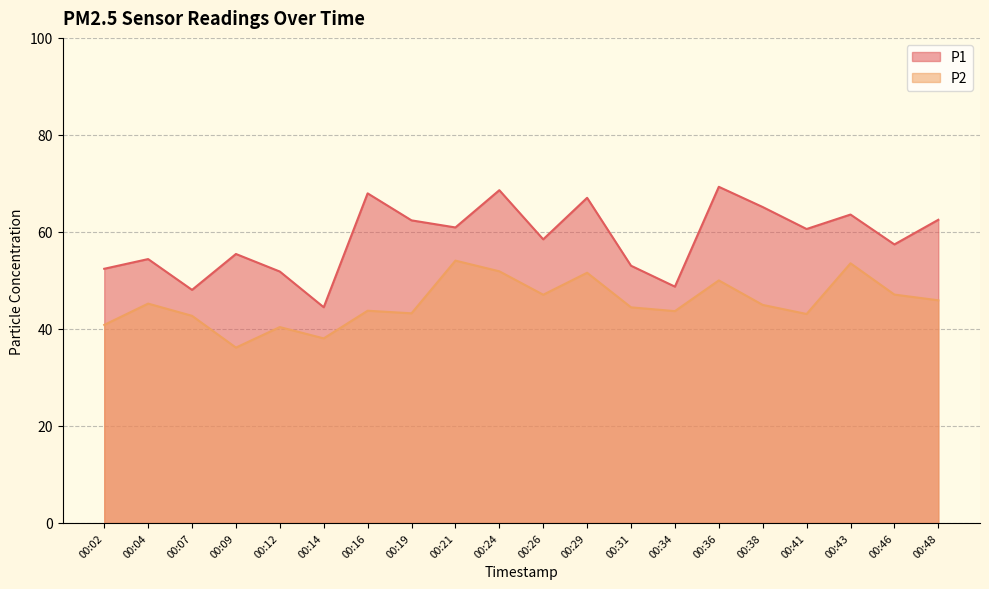

Reading right to left, extract all data points from this chart.

P1: 00:48=62.5	00:46=57.4	00:43=63.6	00:41=60.6	00:38=65.1	00:36=69.3	00:34=48.7	00:31=53.0	00:29=67.0	00:26=58.5	00:24=68.6	00:21=60.9	00:19=62.4	00:16=68.0	00:14=44.5	00:12=51.8	00:09=55.5	00:07=48.0	00:04=54.4	00:02=52.4
P2: 00:48=45.9	00:46=47.1	00:43=53.5	00:41=43.1	00:38=45.0	00:36=50.0	00:34=43.7	00:31=44.5	00:29=51.6	00:26=47.0	00:24=51.9	00:21=54.1	00:19=43.2	00:16=43.8	00:14=38.0	00:12=40.4	00:09=36.1	00:07=42.7	00:04=45.2	00:02=40.8